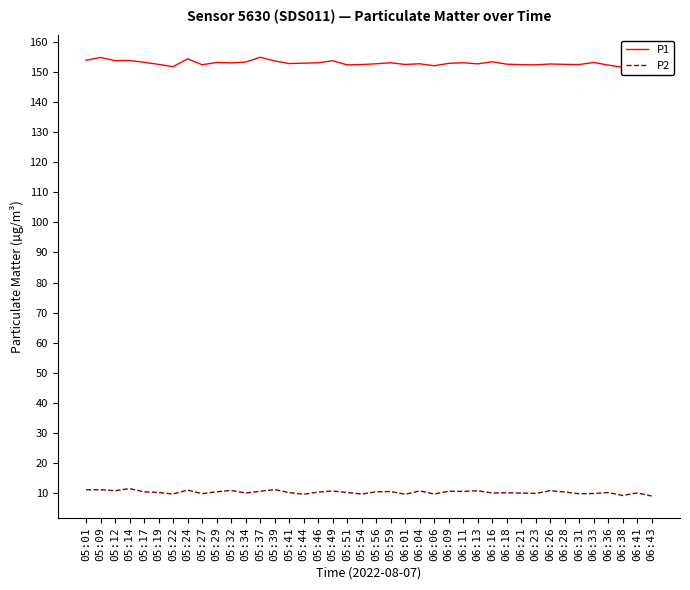

Is the value of P2 at 05:37 greater than the value of P1 at 06:06?

No